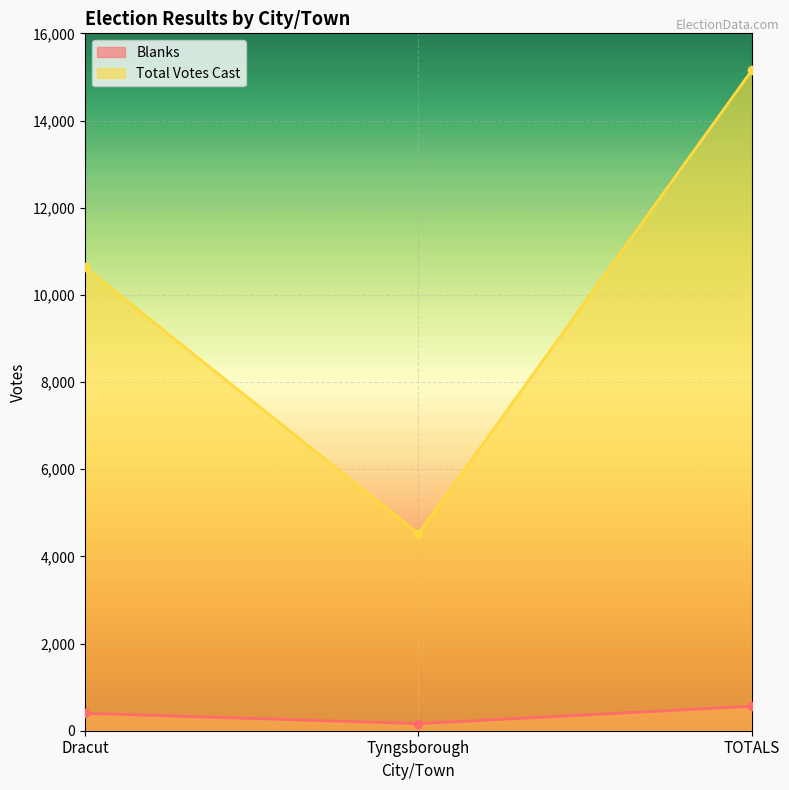

What is the label of the 2nd point from the right?

Tyngsborough